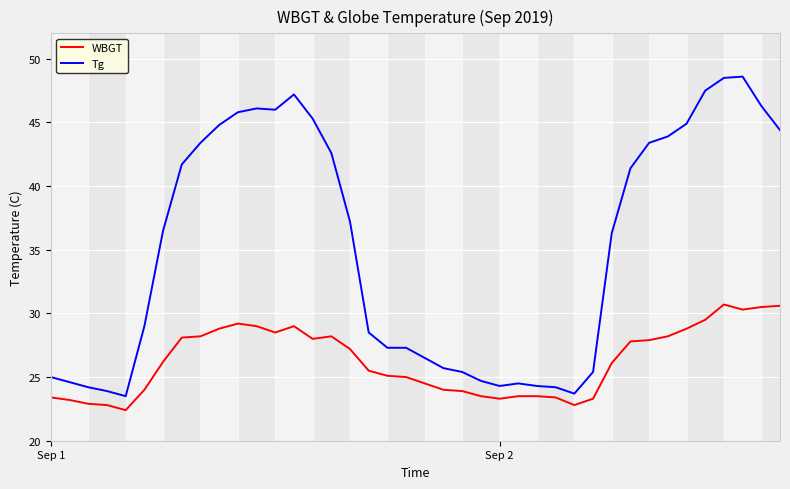

What is the lowest value of the Tg series?

23.5